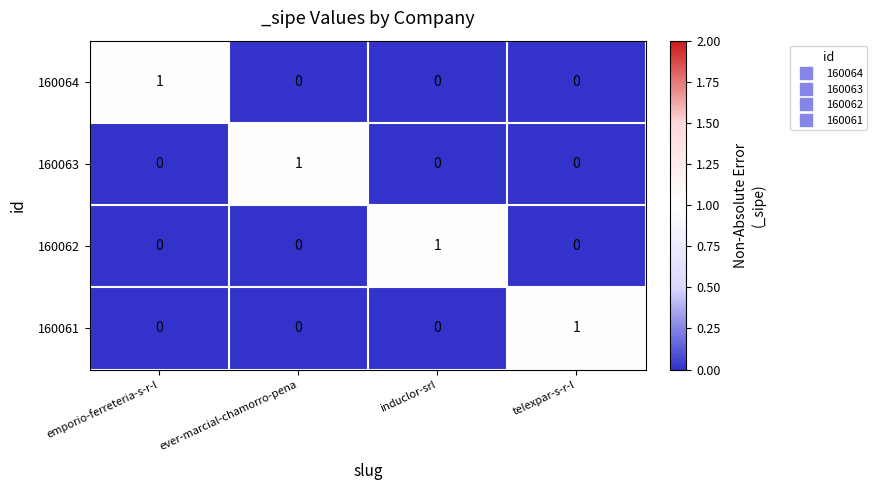

Count the 160061 values in the range 0 to 1.

4